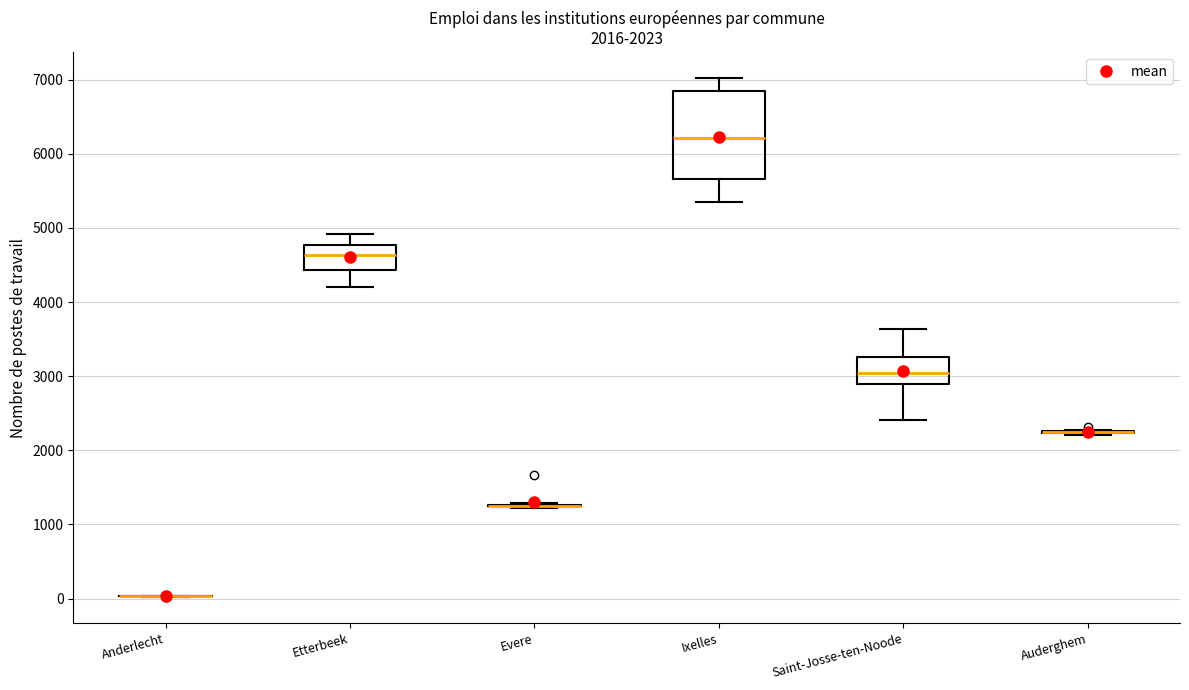

Which box is the tallest, from its lower edge to its upper edge?

Ixelles